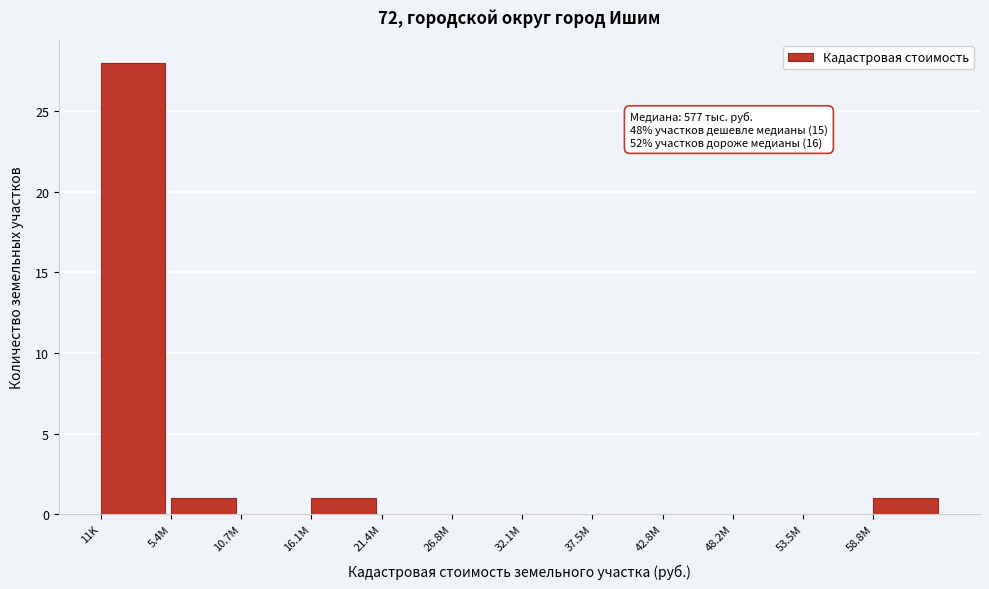

Reading left to right, extract all data points from this chart.

11K=28	5.4M=1	10.7M=0	16.1M=1	21.4M=0	26.8M=0	32.1M=0	37.5M=0	42.8M=0	48.2M=0	53.5M=0	58.8M=1